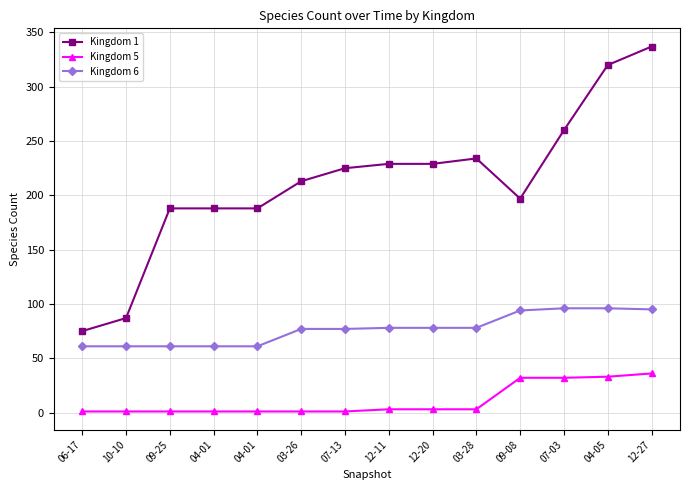

List the series in order of their peak value, highest first.

Kingdom 1, Kingdom 6, Kingdom 5